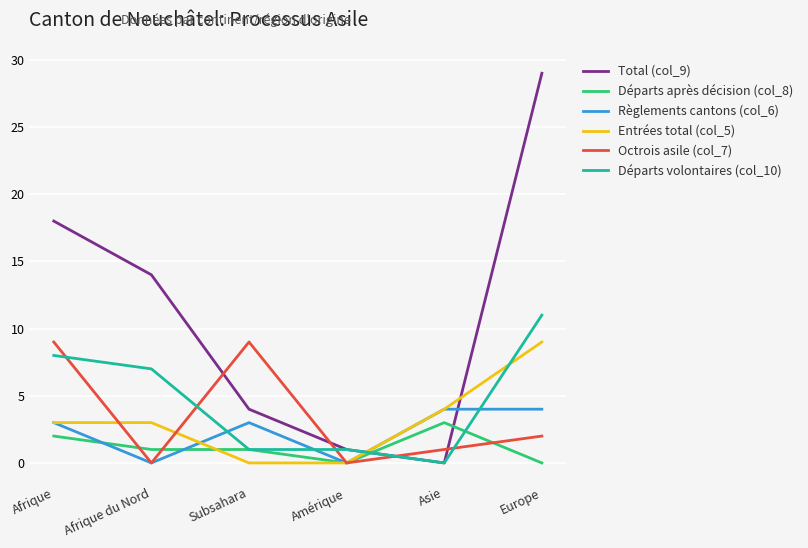

Reading left to right, transcribe all the data shown in this chart.

Total (col_9): Afrique=18	Afrique du Nord=14	Subsahara=4	Amérique=1	Asie=0	Europe=29
Départs après décision (col_8): Afrique=2	Afrique du Nord=1	Subsahara=1	Amérique=0	Asie=3	Europe=0
Règlements cantons (col_6): Afrique=3	Afrique du Nord=0	Subsahara=3	Amérique=0	Asie=4	Europe=4
Entrées total (col_5): Afrique=3	Afrique du Nord=3	Subsahara=0	Amérique=0	Asie=4	Europe=9
Octrois asile (col_7): Afrique=9	Afrique du Nord=0	Subsahara=9	Amérique=0	Asie=1	Europe=2
Départs volontaires (col_10): Afrique=8	Afrique du Nord=7	Subsahara=1	Amérique=1	Asie=0	Europe=11